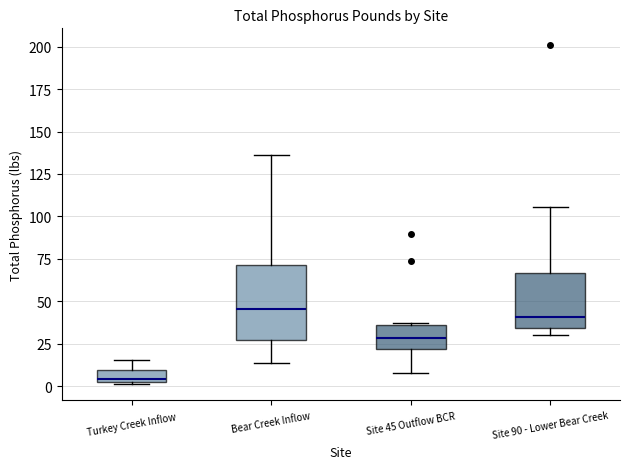

Where is the upper edge of the box for Turkey Creek Inflow on the y-axis? The values are not printed on the chart, so give them approximately, as read against the axis.

10